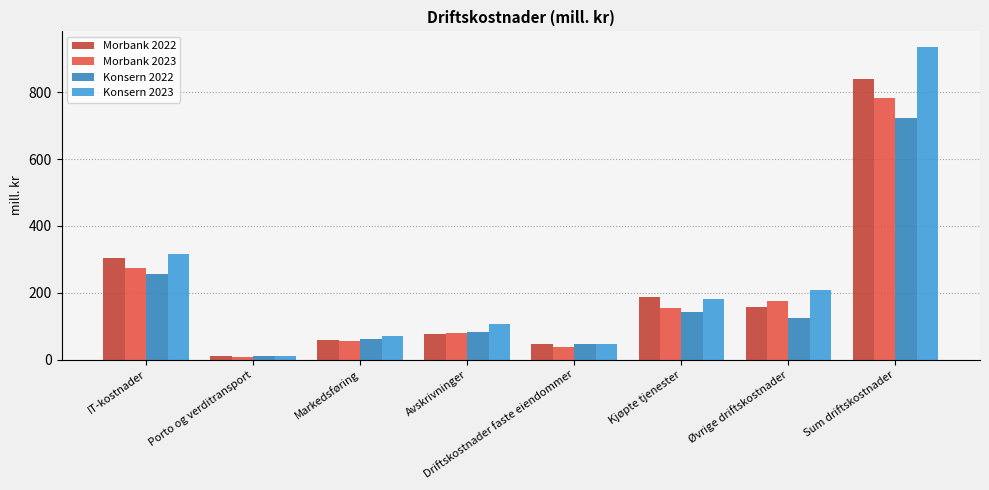

Reading left to right, list all the values displayed in this chart.

Morbank 2022: IT-kostnader=304	Porto og verditransport=11	Markedsføring=59	Avskrivninger=77	Driftskostnader faste eiendommer=46	Kjøpte tjenester=188	Øvrige driftskostnader=156	Sum driftskostnader=841
Morbank 2023: IT-kostnader=273	Porto og verditransport=9	Markedsføring=56	Avskrivninger=80	Driftskostnader faste eiendommer=37	Kjøpte tjenester=155	Øvrige driftskostnader=176	Sum driftskostnader=784
Konsern 2022: IT-kostnader=255	Porto og verditransport=11	Markedsføring=62	Avskrivninger=83	Driftskostnader faste eiendommer=46	Kjøpte tjenester=143	Øvrige driftskostnader=124	Sum driftskostnader=724
Konsern 2023: IT-kostnader=315	Porto og verditransport=11	Markedsføring=72	Avskrivninger=106	Driftskostnader faste eiendommer=46	Kjøpte tjenester=180	Øvrige driftskostnader=207	Sum driftskostnader=936